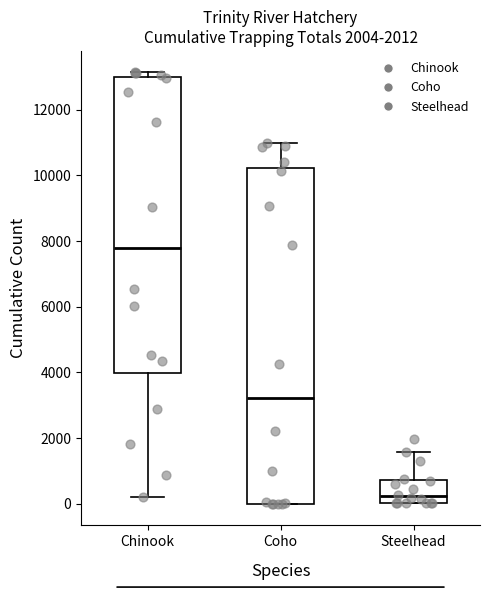

Which box's median line is the highest?

Chinook